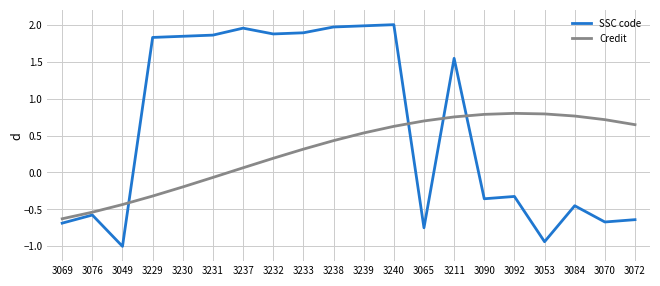

Between 3233 and 3053, which series saw the biggest shift?

SSC code